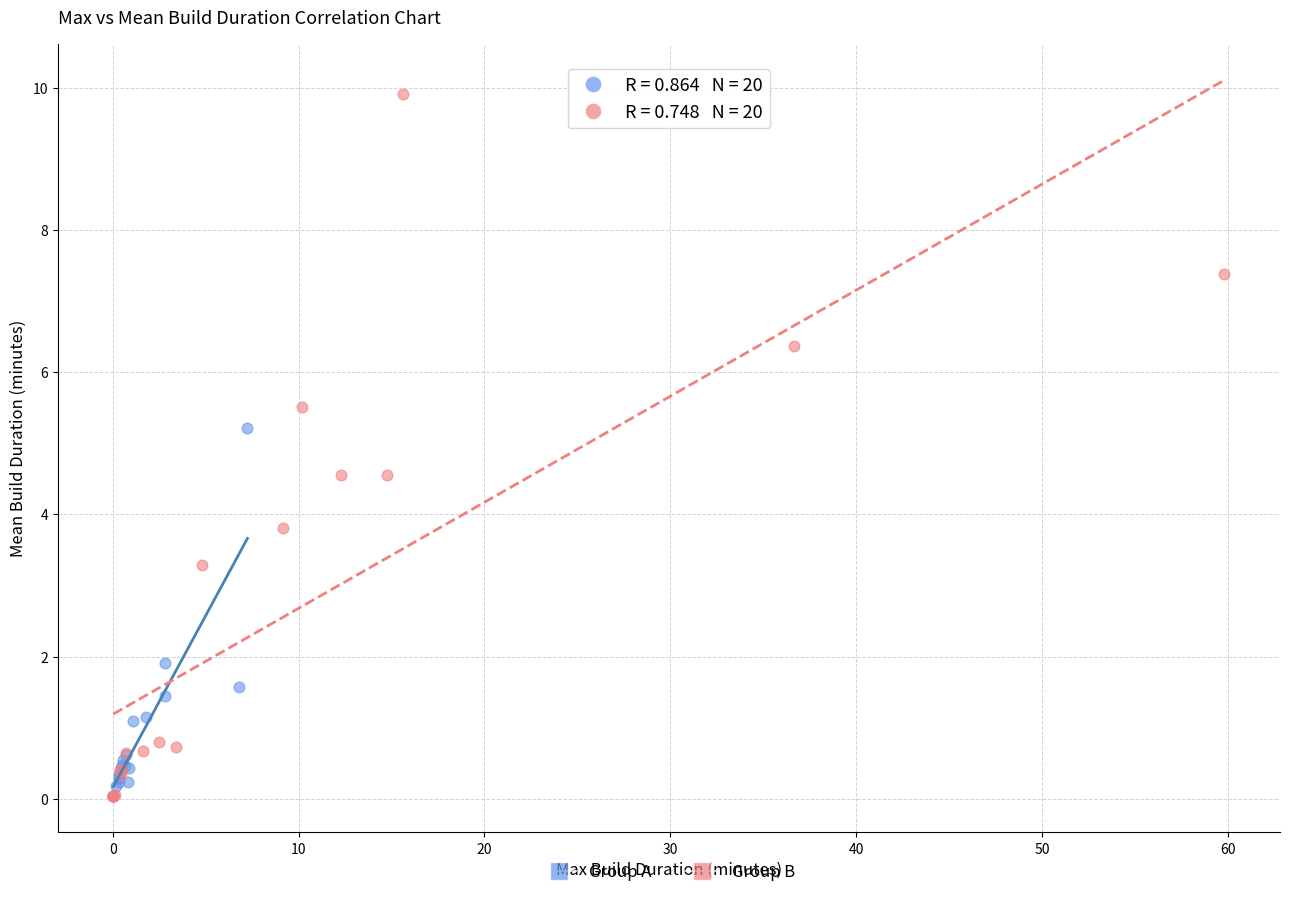

Which series contains the highest Y value?

Group B